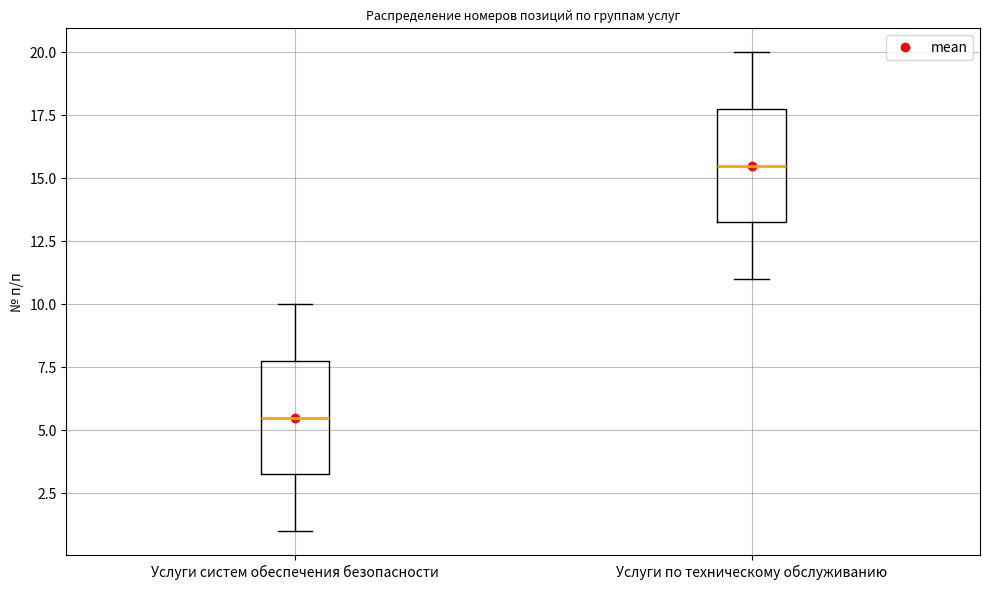

Reading left to right, read every box against the y-axis: the position of its median line, the range the box covers, and the ends of its whiskers. The values are not printed on the chart, so give them approximately, as read against the axis.

Услуги систем обеспечения безопасности: median 5.5, box 3.5 to 8.0, whiskers 1.0 to 10.0
Услуги по техническому обслуживанию: median 15.5, box 13.5 to 18.0, whiskers 11.0 to 20.0